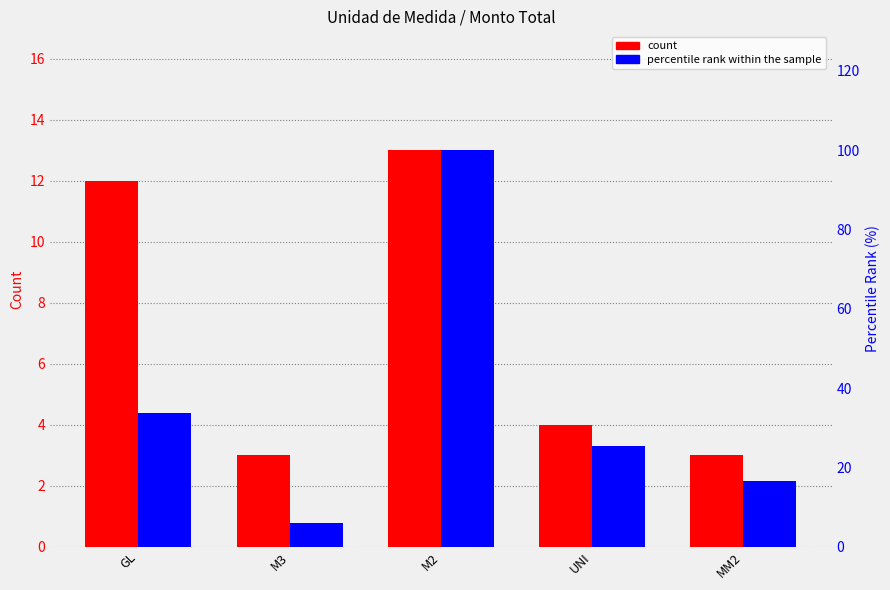

Is the value of count at UNI greater than the value of percentile rank within the sample at MM2?

No